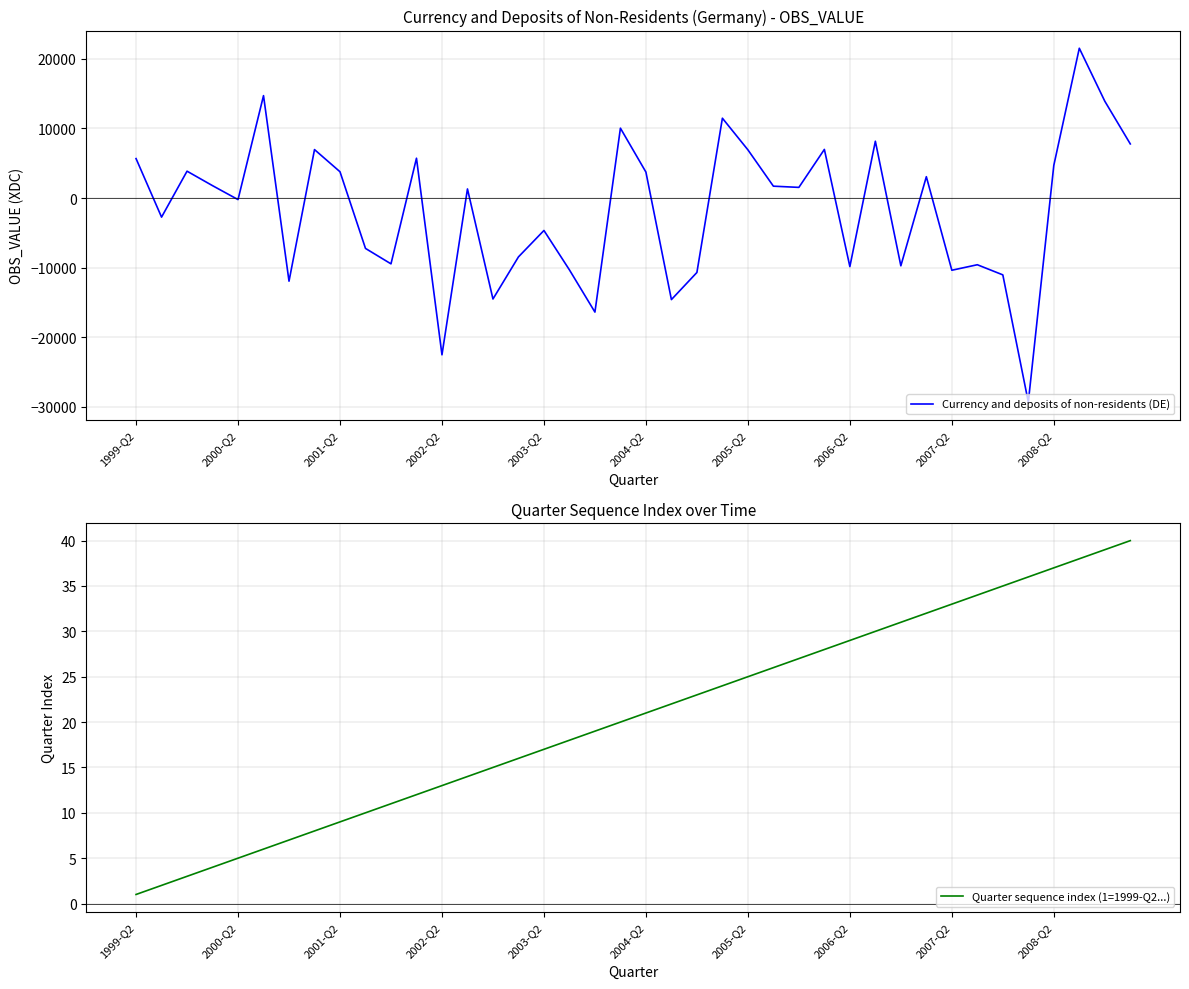

The Currency and deposits of non-residents (DE) series shows -9744 at 30. True or false?

True